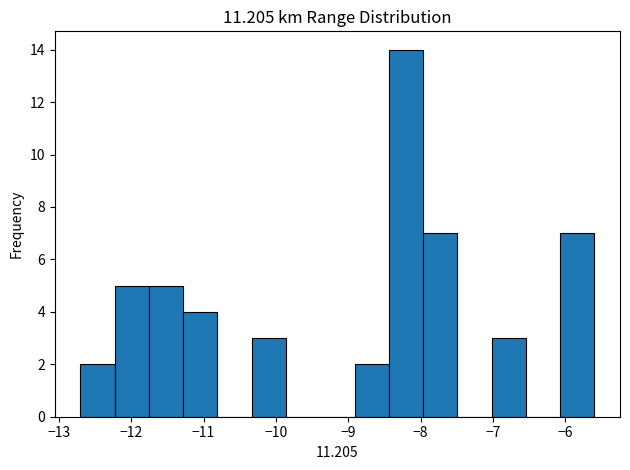

Reading left to right, list every bar in this chart as the range it spans on the x-axis followed by its height. Neither the bar edges nor the heights are printed on the chart, so give them approximately, as read against the axes.

-12.7 to -12.2: 2
-12.2 to -11.8: 5
-11.8 to -11.3: 5
-11.3 to -10.8: 4
-10.8 to -10.3: 0
-10.3 to -9.9: 3
-9.9 to -9.4: 0
-9.4 to -8.9: 0
-8.9 to -8.4: 2
-8.4 to -8.0: 14
-8.0 to -7.5: 7
-7.5 to -7.0: 0
-7.0 to -6.5: 3
-6.5 to -6.1: 0
-6.1 to -5.6: 7